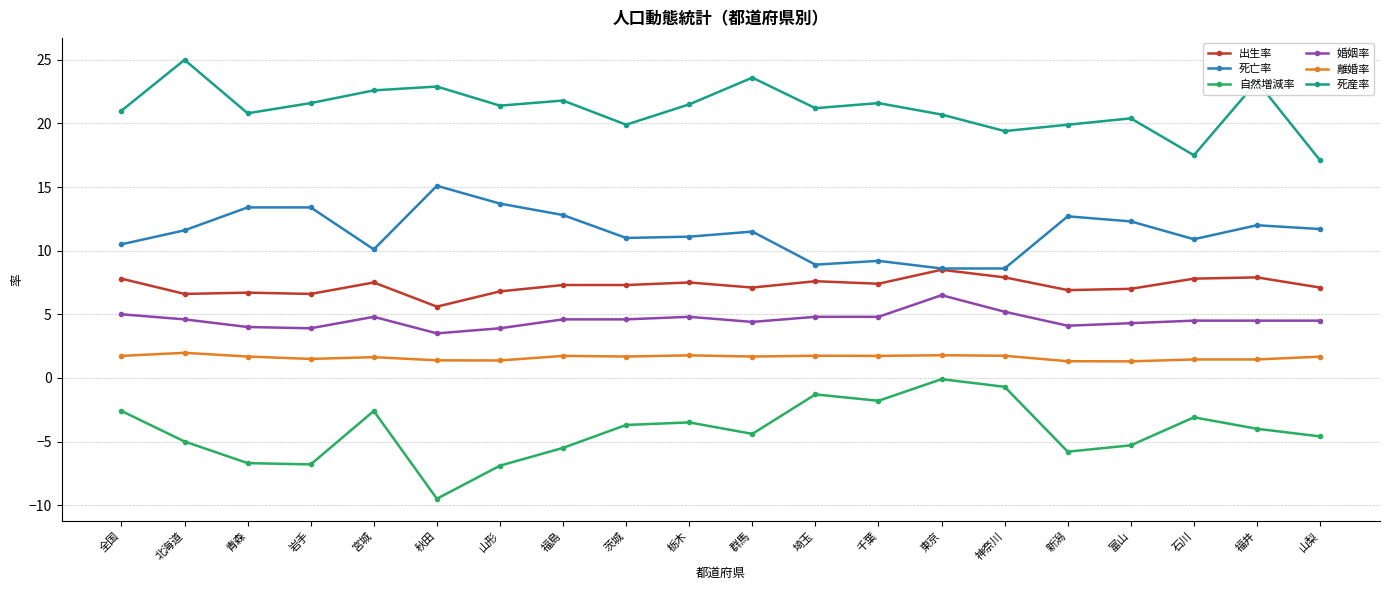

Which label corresponds to the smallest value in the chart?

秋田